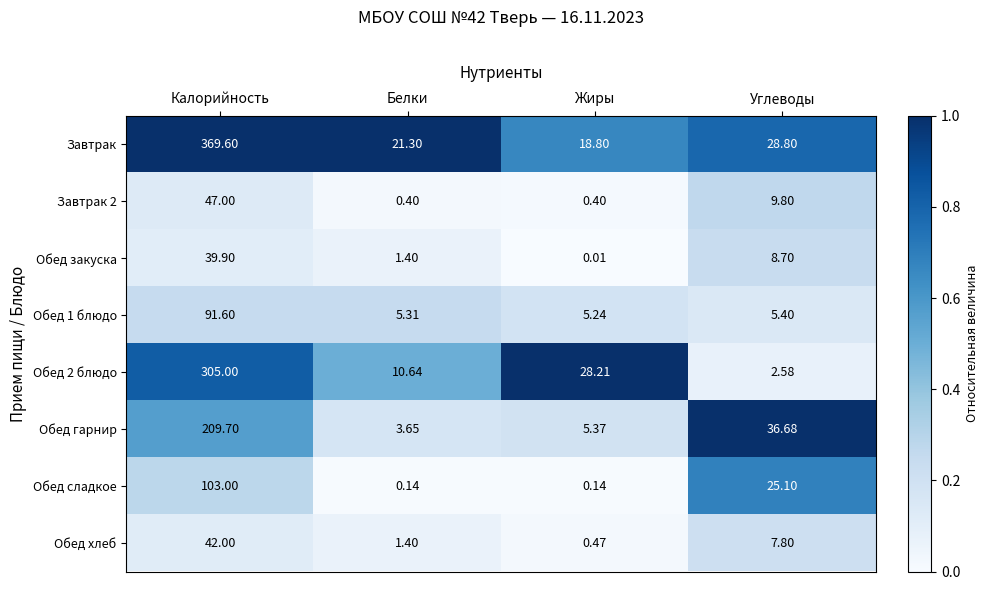

Which category has the highest value in the Завтрак series?

Калорийность